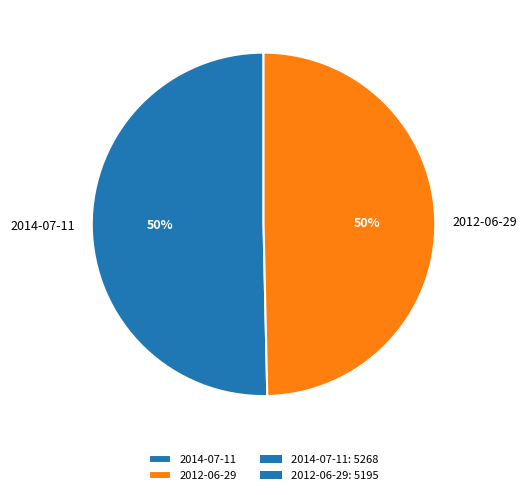

To the nearest percent, what portion does 2012-06-29 represent?

50%